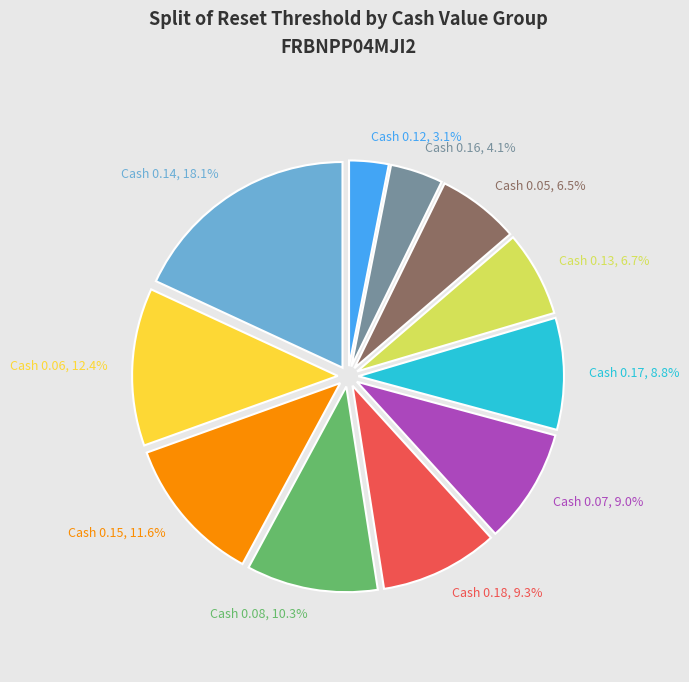

Does any single category account for the majority?

No